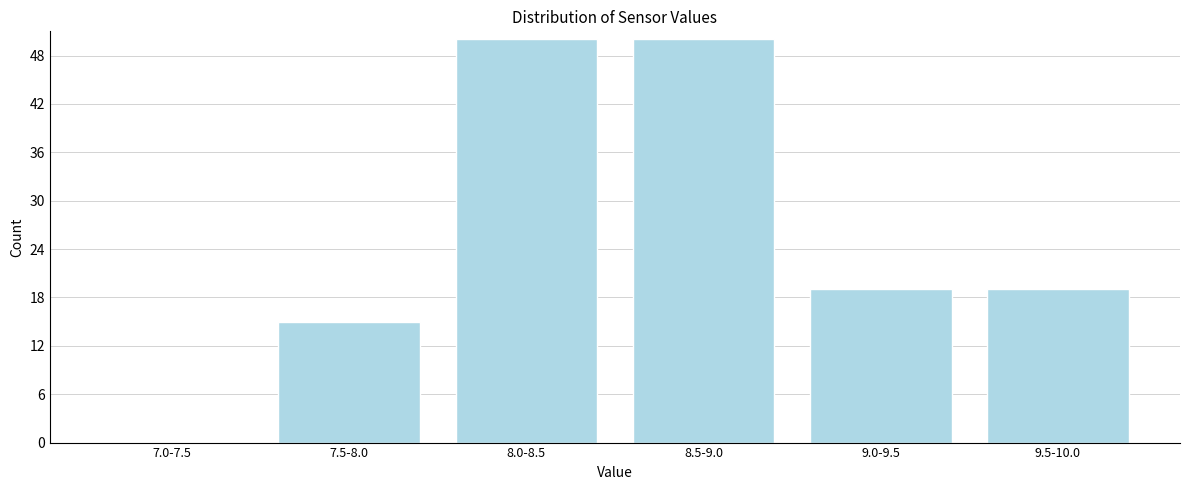

Reading left to right, list all the values displayed in this chart.

7.0-7.5=0	7.5-8.0=15	8.0-8.5=50	8.5-9.0=50	9.0-9.5=19	9.5-10.0=19